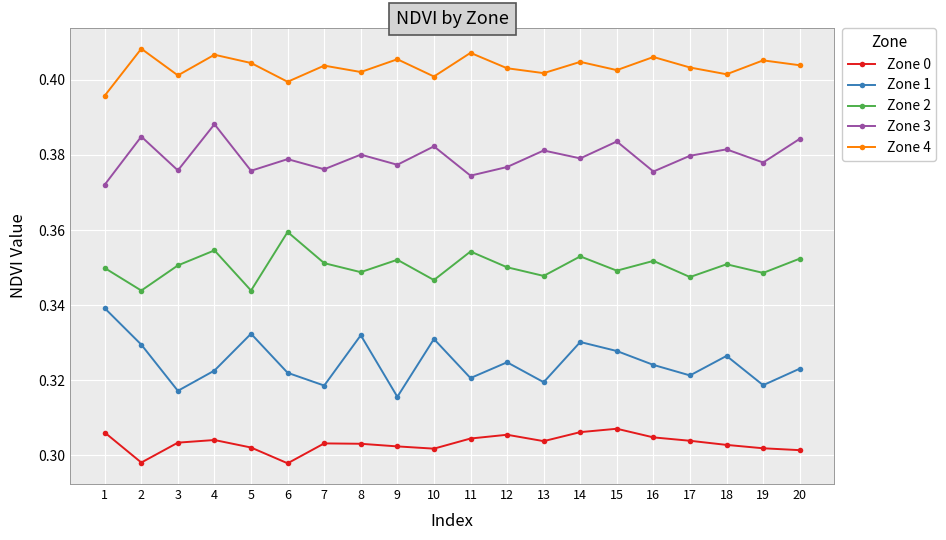

Which category has the highest value in the Zone 3 series?

4